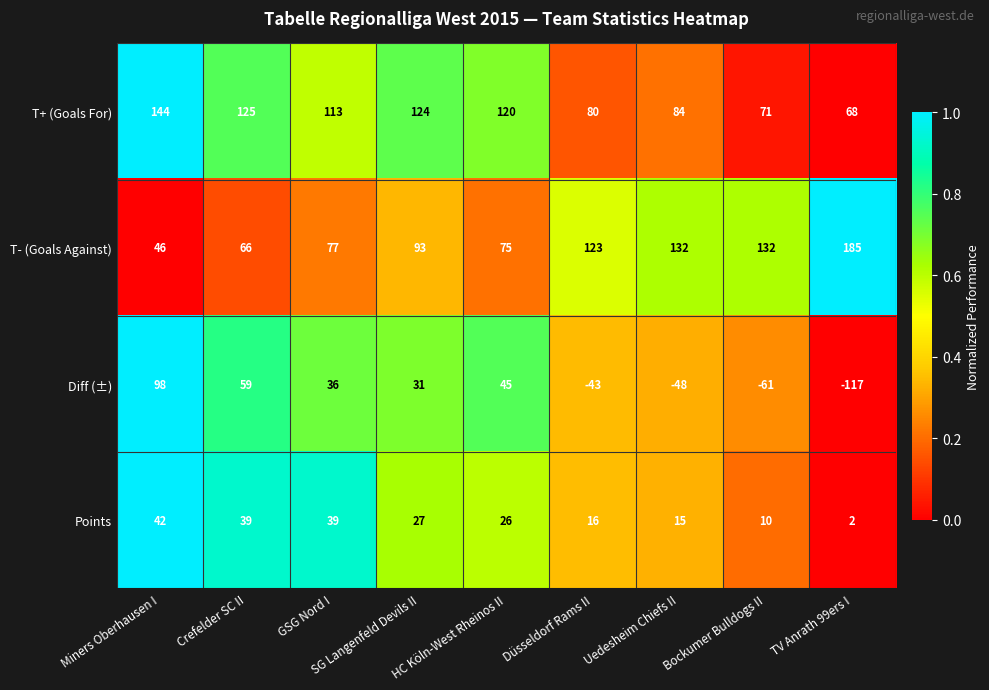

The T- (Goals Against) series shows 123 at Düsseldorf Rams II. True or false?

True